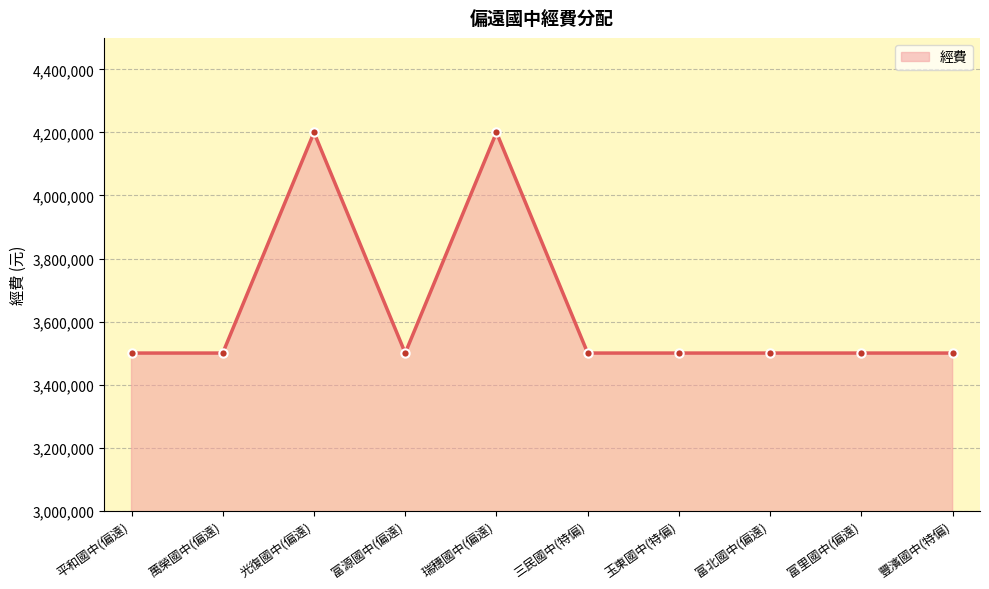

Reading left to right, list all the values displayed in this chart.

3500000	3500000	4200000	3500000	4200000	3500000	3500000	3500000	3500000	3500000